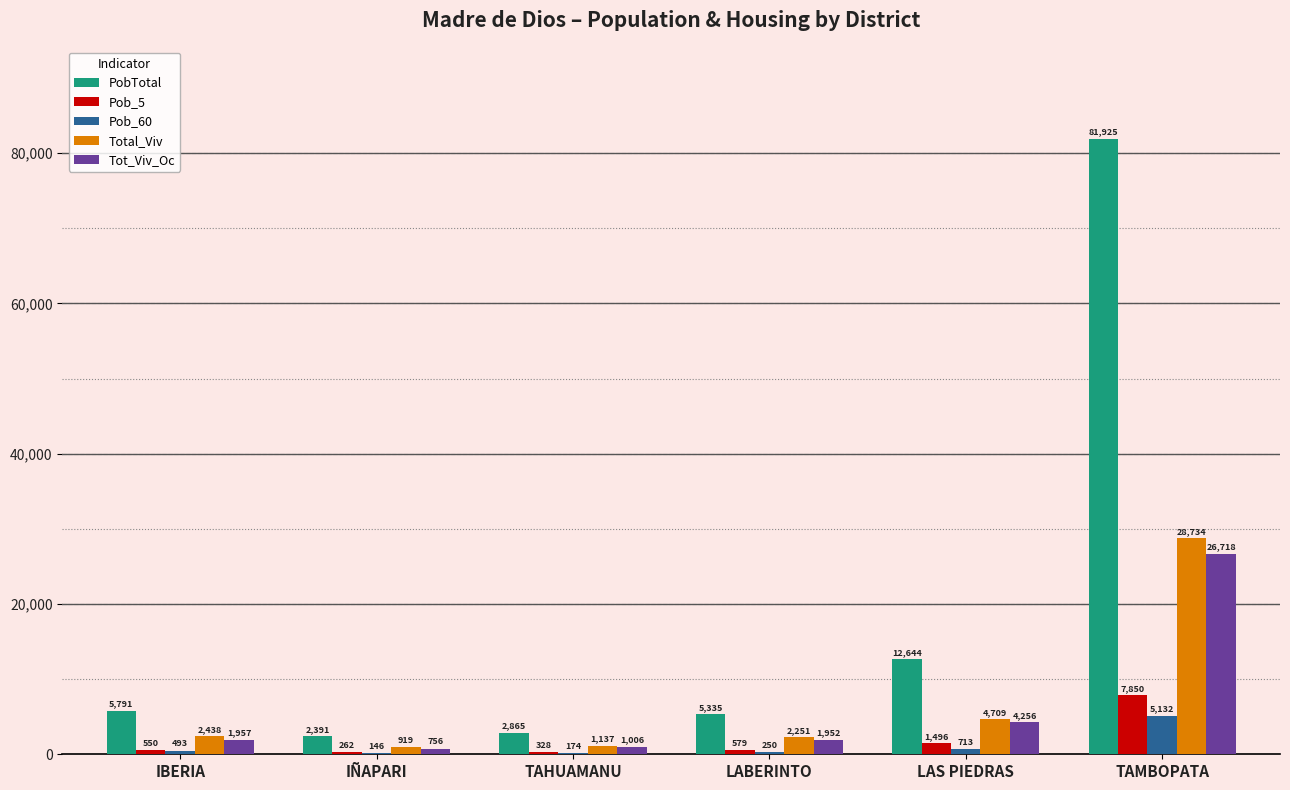

How many series are shown in this chart?

5